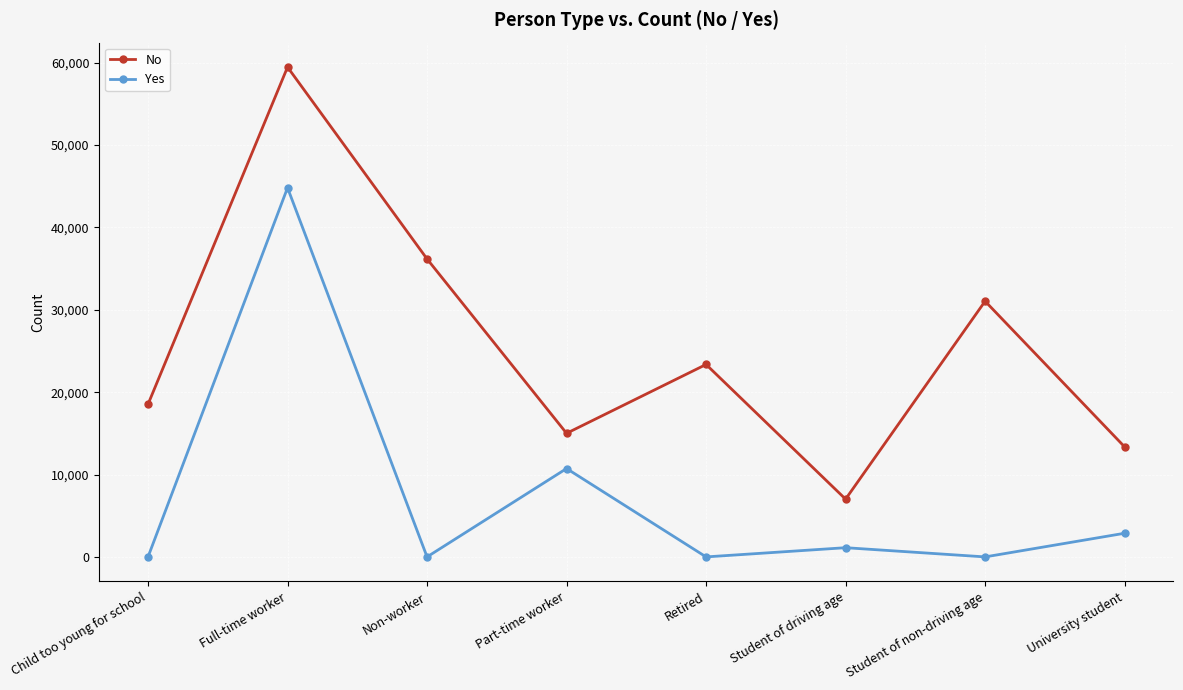

What are all the series names shown in the legend?

No, Yes